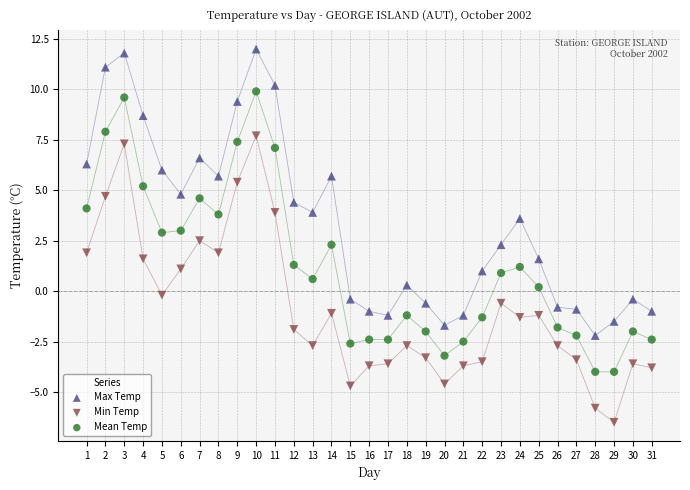

What is the X range (max minus min) for the scatter plot?

30.0